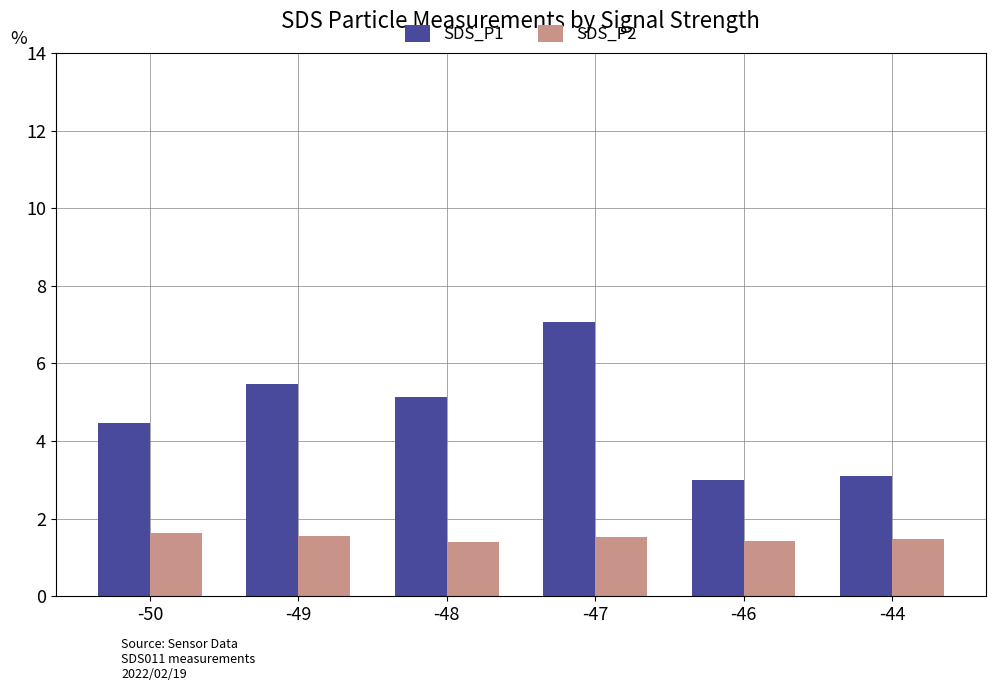

What is the highest value of the SDS_P1 series?

7.1